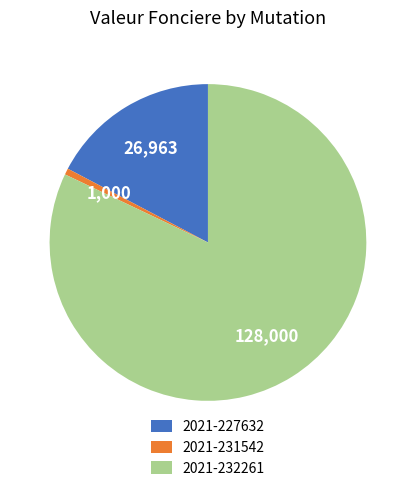

The 2021-232261 slice represents 82% of the pie. True or false?

True